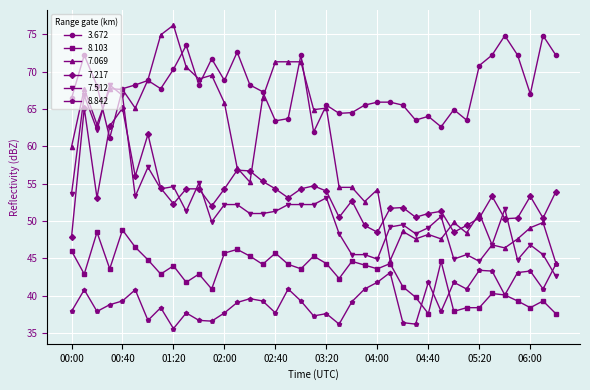

What is the value of the 7.217 point at the 25th from the left?

48.5